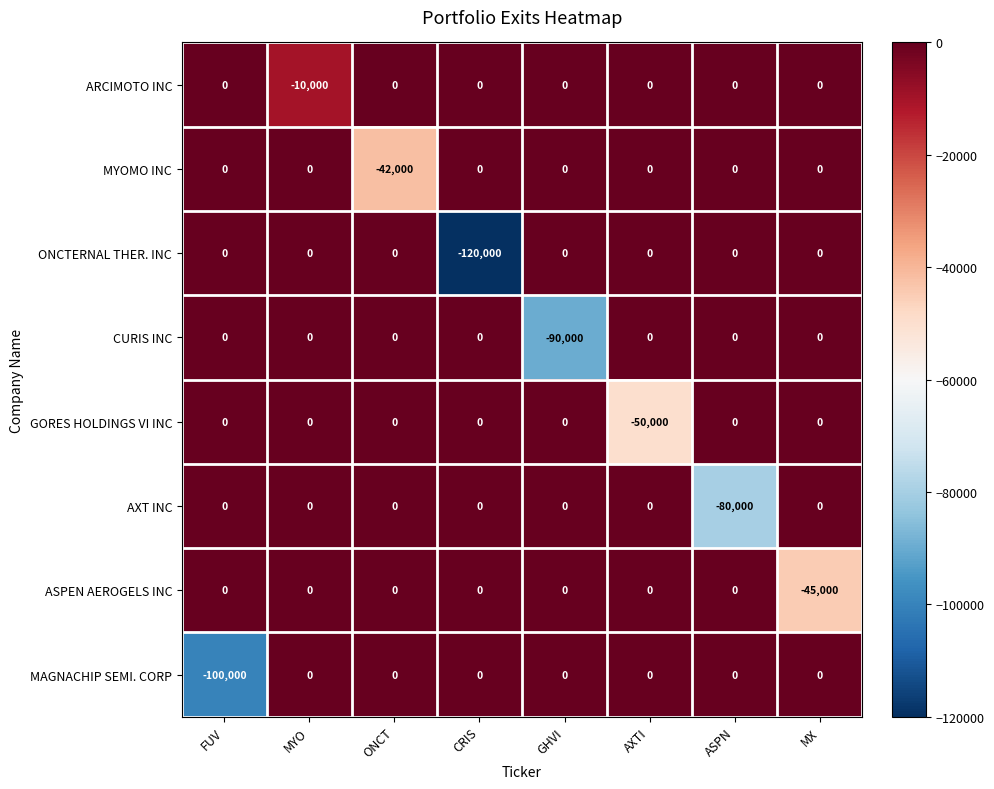

What is the sum of all CURIS INC values?

-90000